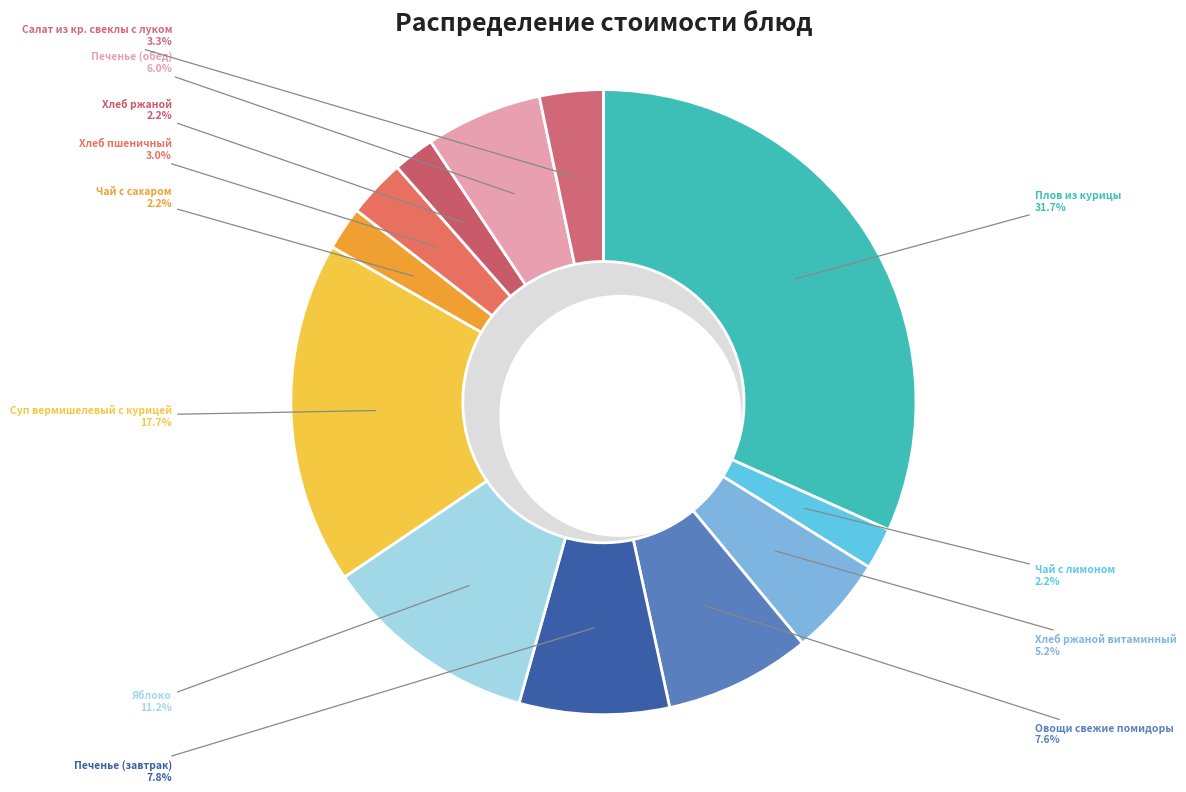

Between Хлеб пшеничный and Печенье (обед), which is larger?

Печенье (обед)